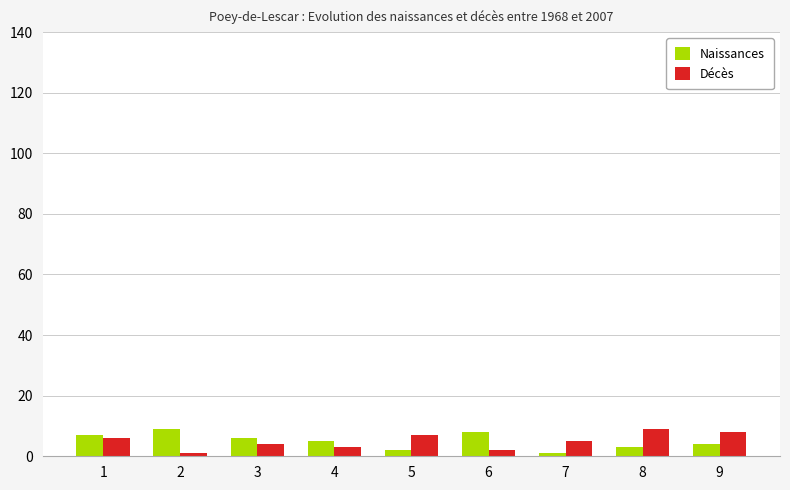

How many groups of bars are there?

9